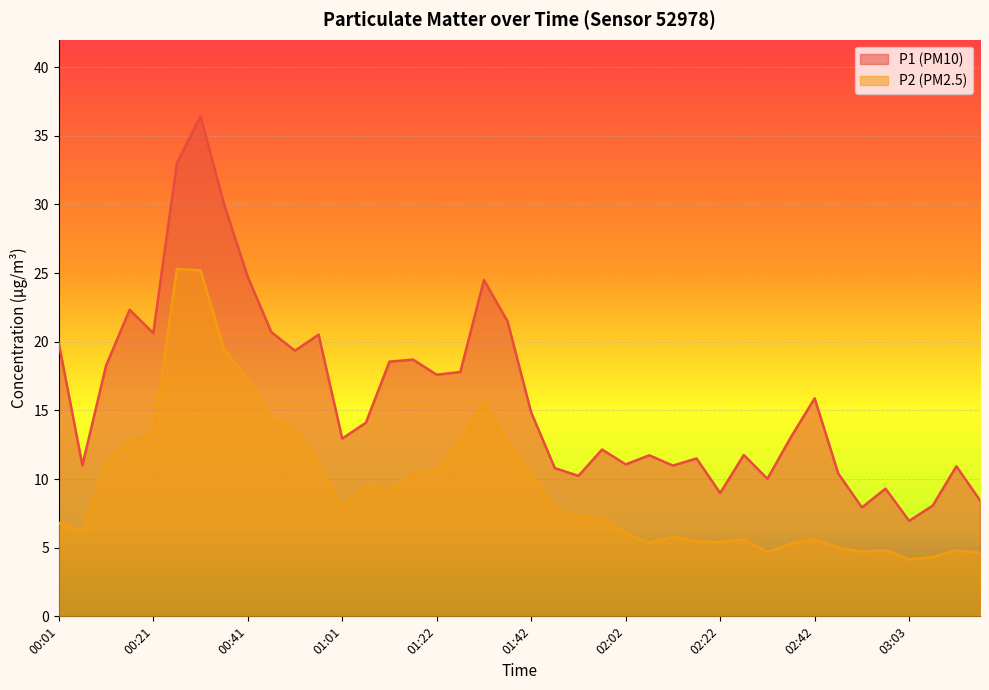

What is the total value across all series at 01:42?

25.2